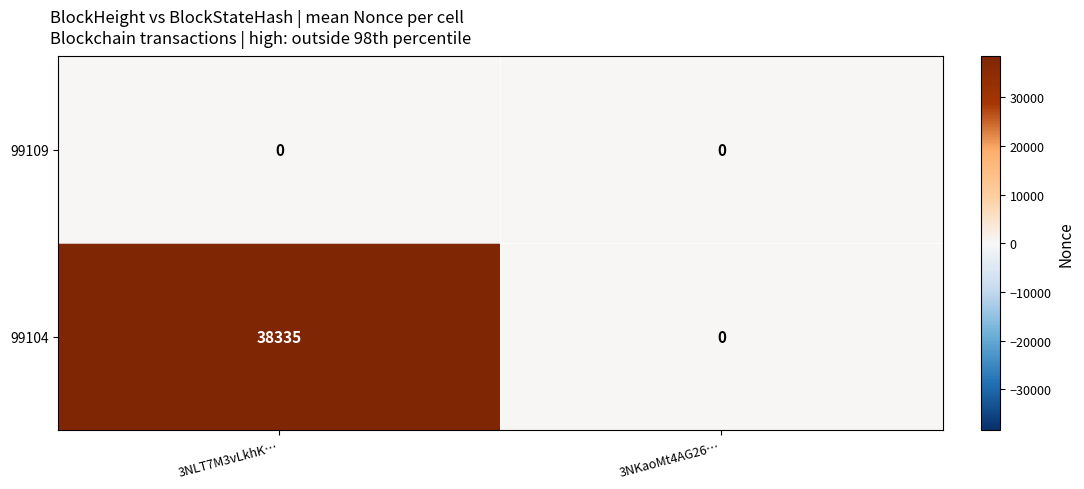

List the series in order of their peak value, lowest first.

99109, 99104